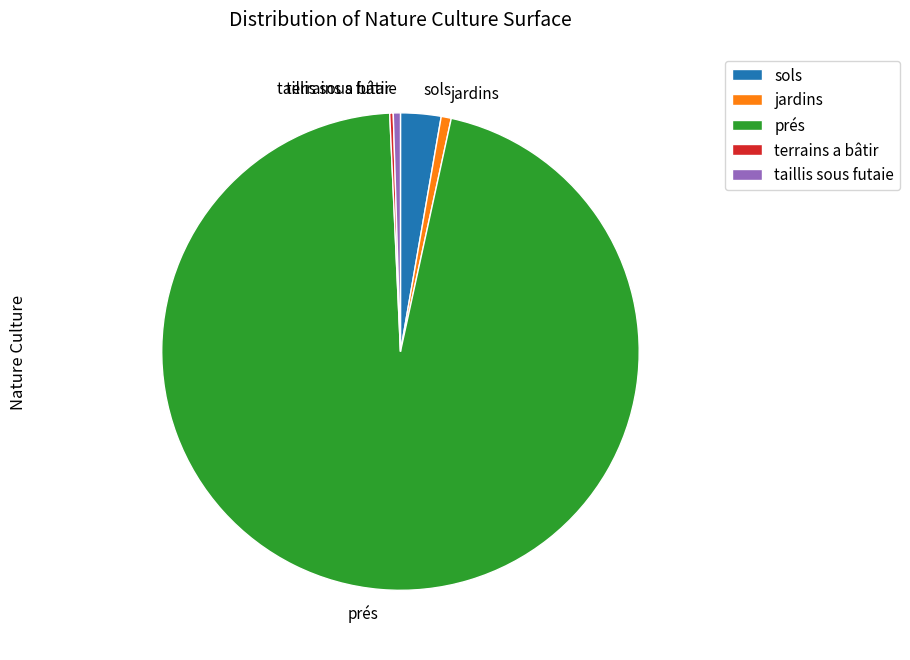

Is there a majority slice in this chart?

Yes